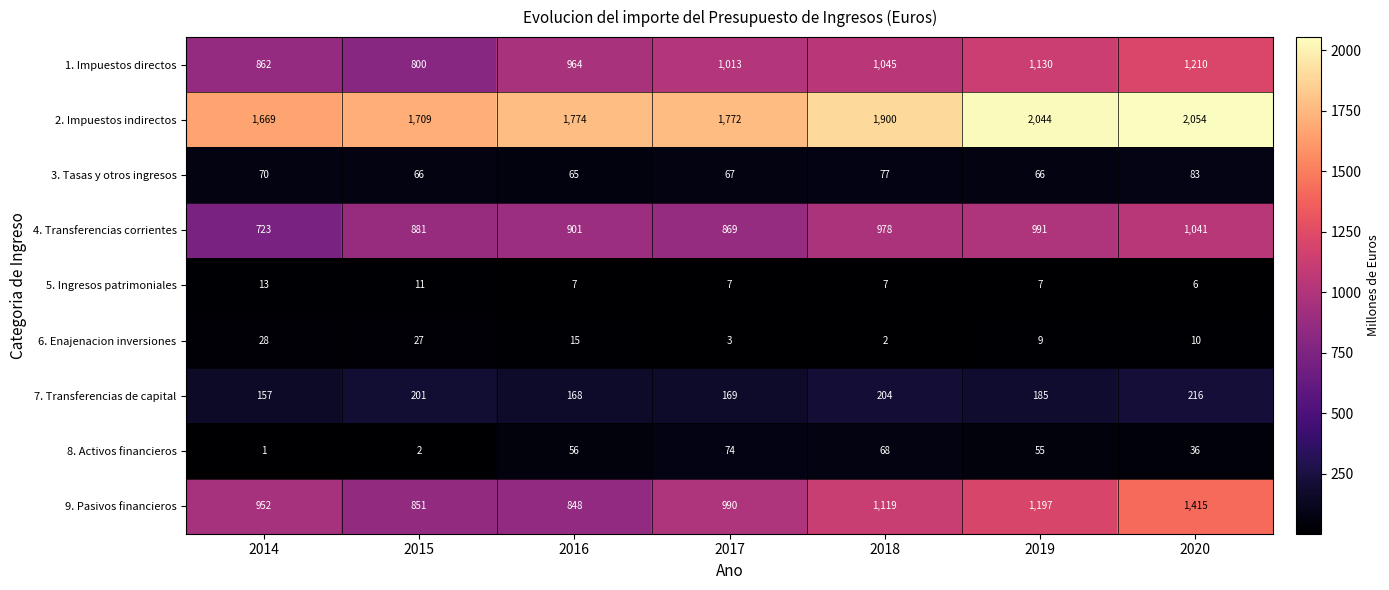

What is the spread (max minus min) of values at 2017?

1769